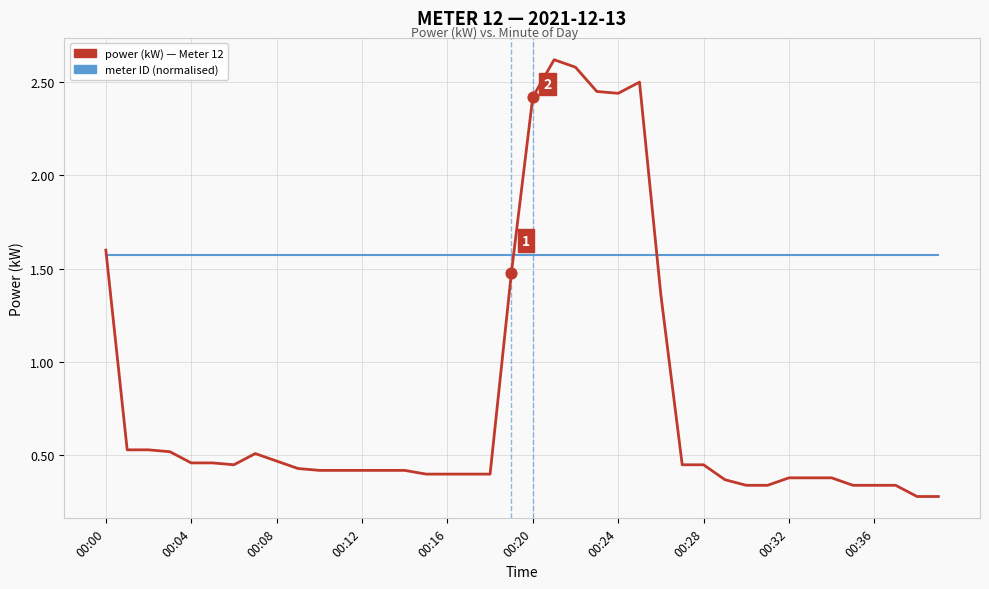

What is the greatest value displayed?

2.6